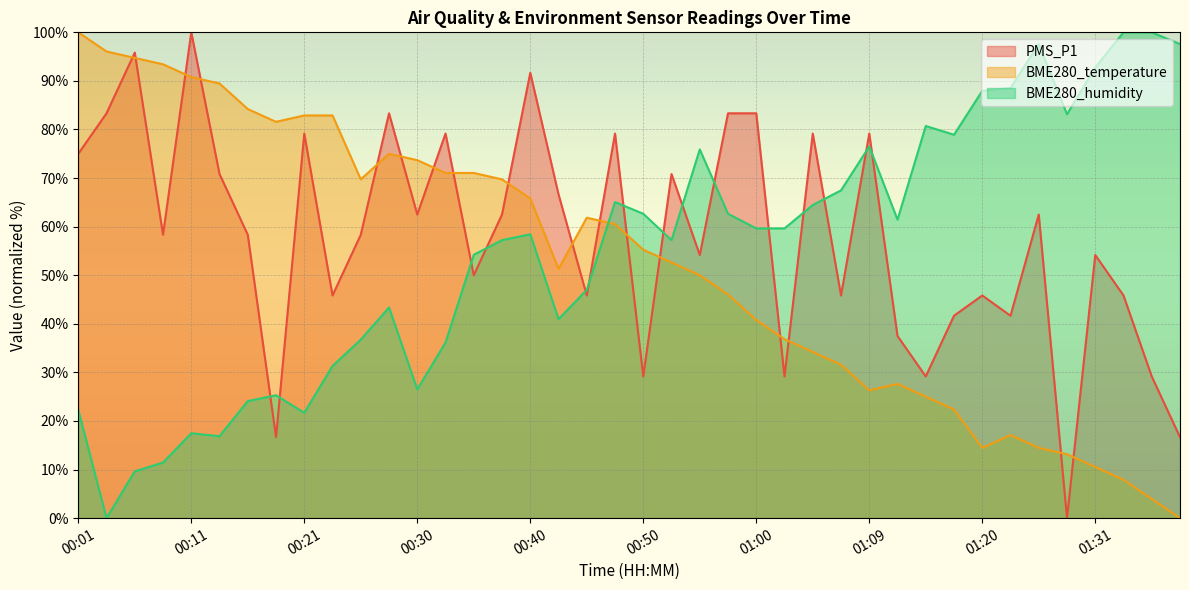

Between 00:09 and 01:12, which series saw the biggest shift?

BME280_temperature